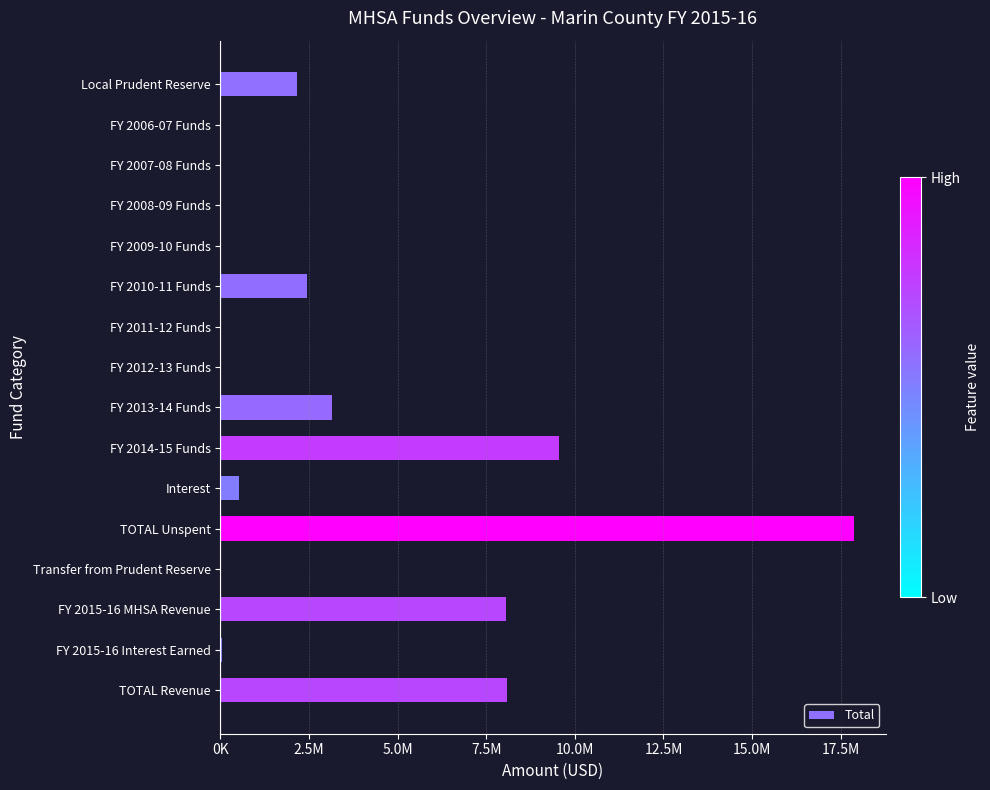

Which category has the highest value across all series?

TOTAL Unspent